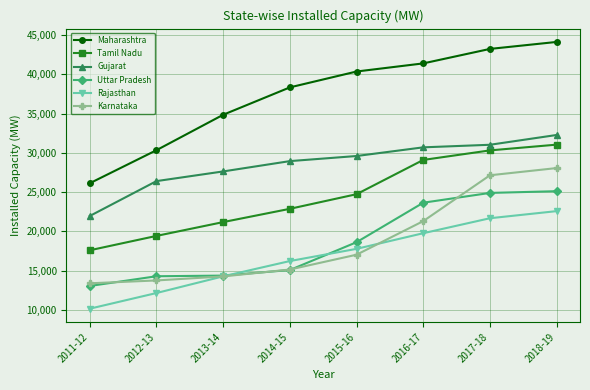

What is the label of the 3rd point from the left?

2013-14